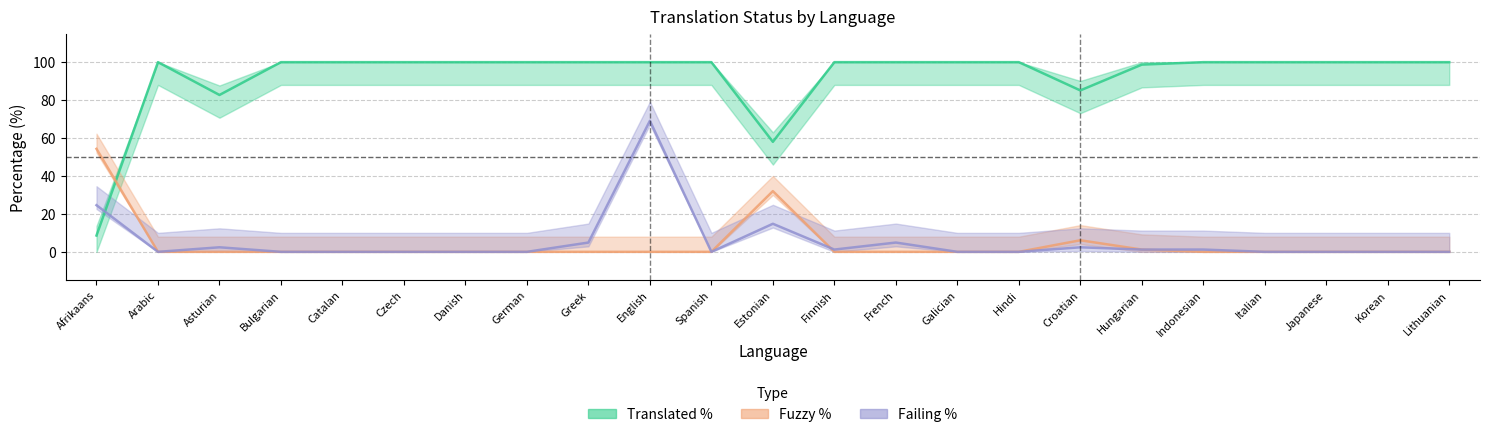

At which category does the chart reach its peak across all series?

Arabic